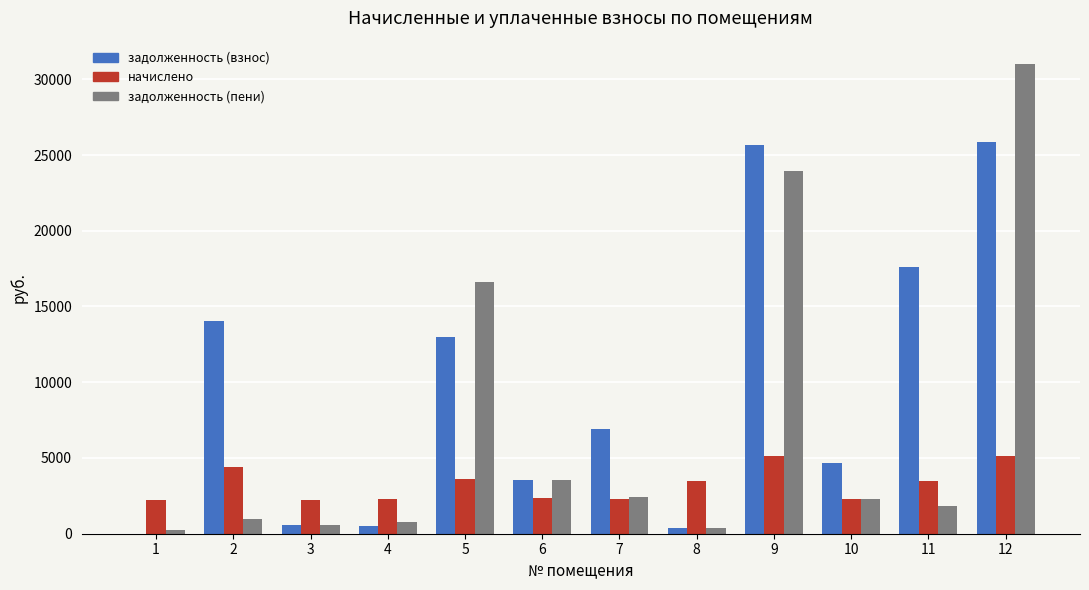

Is it true that задолженность (пени) equals 388.9 at 8?

True